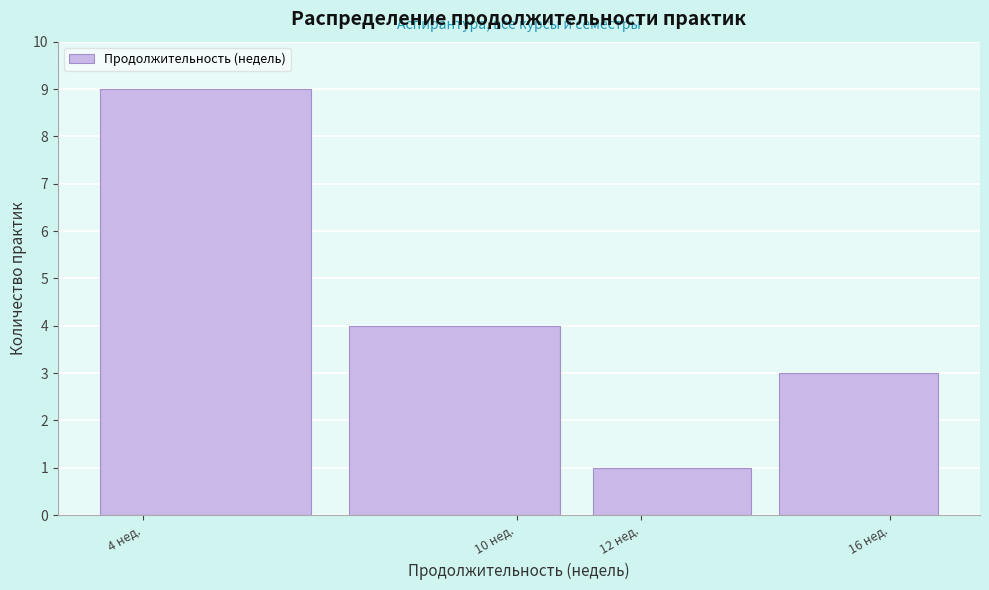

Reading left to right, transcribe this chart: for each bar, give the range it covers on the x-axis and its height. The values are not printed on the chart, so give them approximately, as read against the axis.

3 to 7: 9
7 to 11: 4
11 to 14: 1
14 to 17: 3